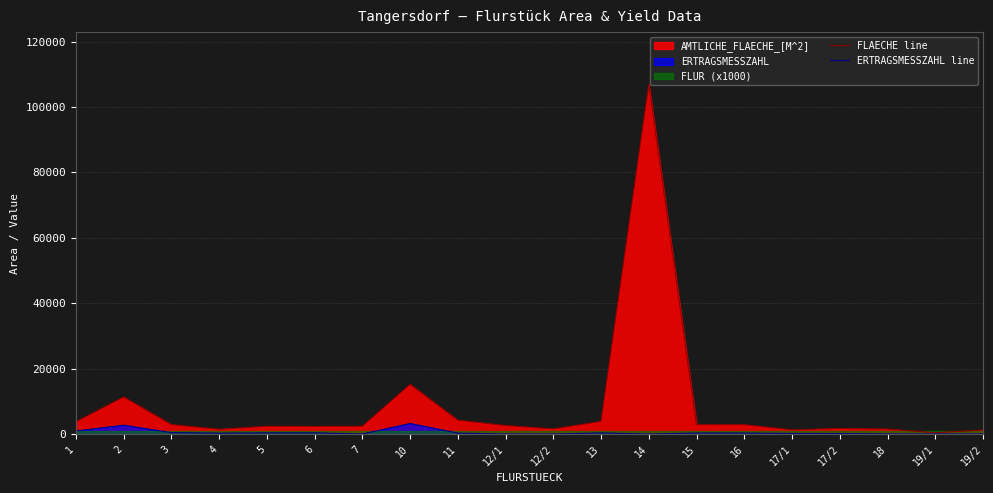

How many interior local valleys does the ERTRAGSMESSZAHL line series have?

4